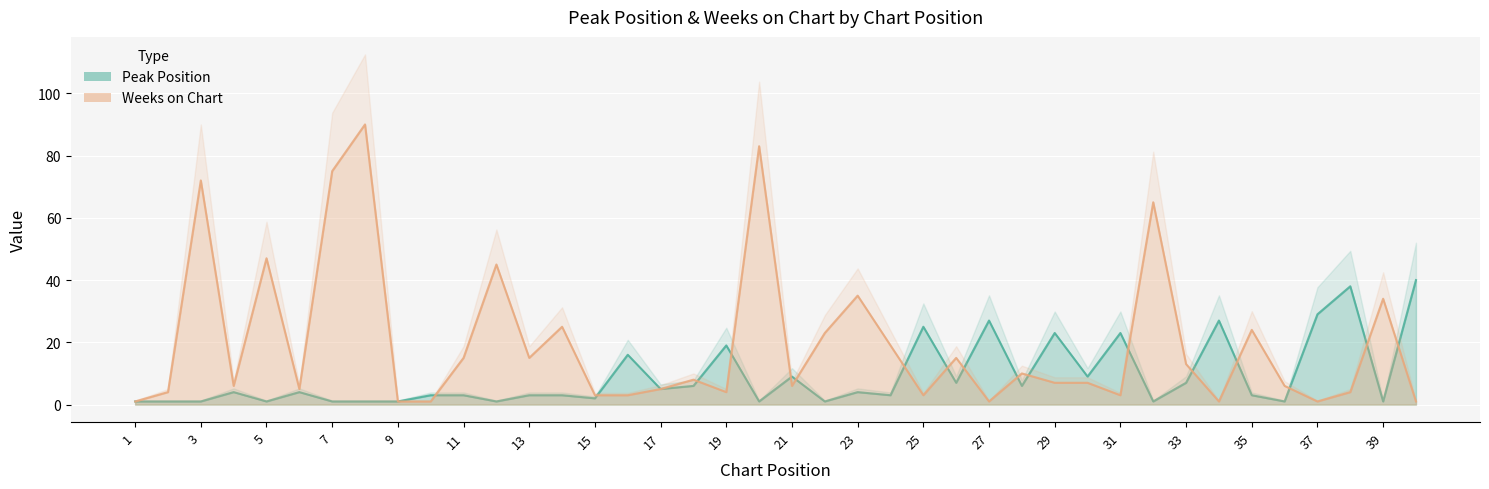

How many lines are shown in the chart?

2